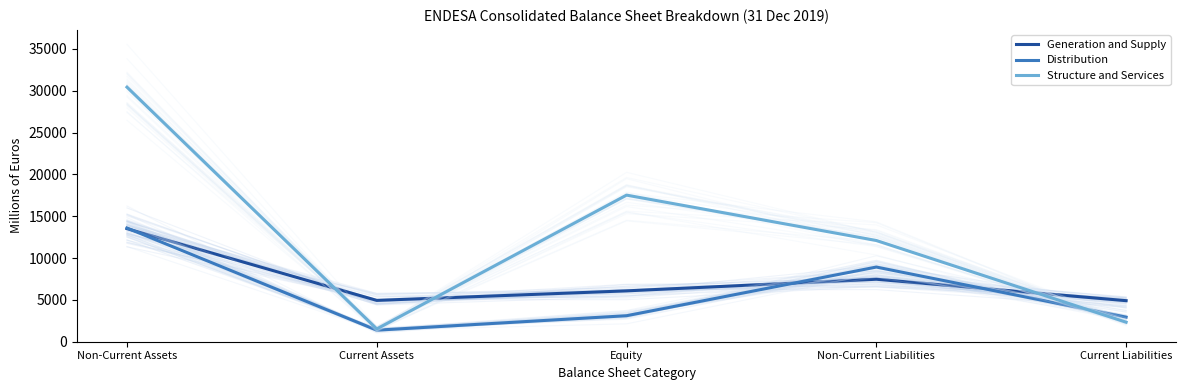

True or false: Generation and Supply and Structure and Services cross at least once.

True